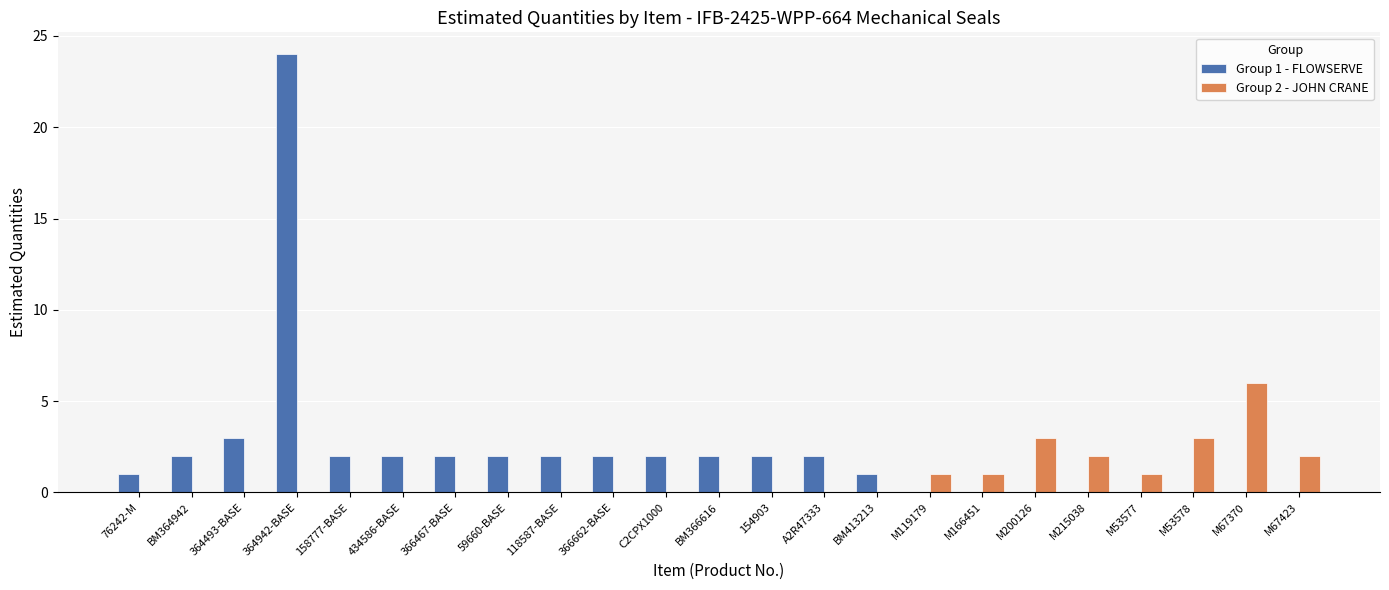

At which label does Group 1 - FLOWSERVE reach its peak?

364942-BASE